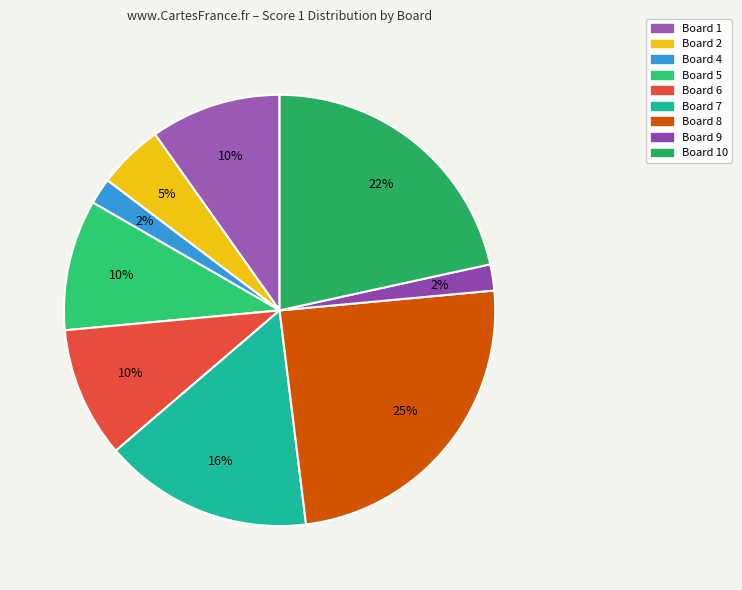

How many slices are in this pie chart?

9